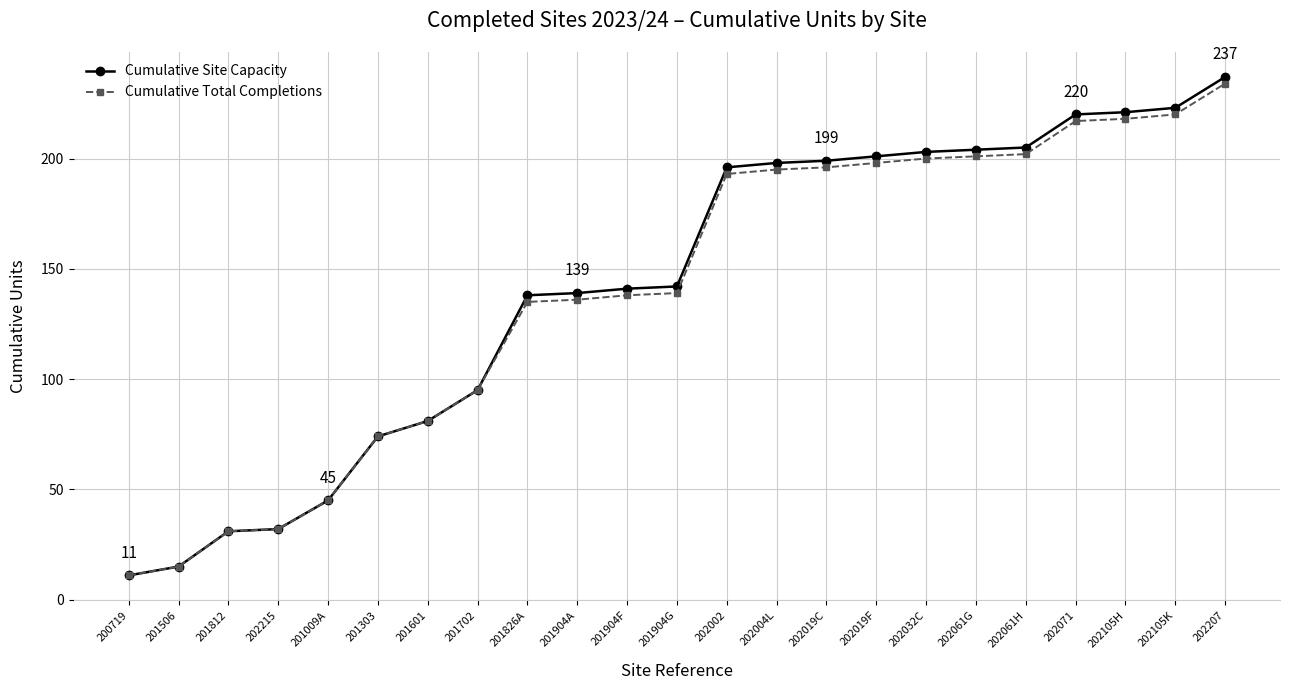

What is the lowest value of the Cumulative Total Completions series?

11